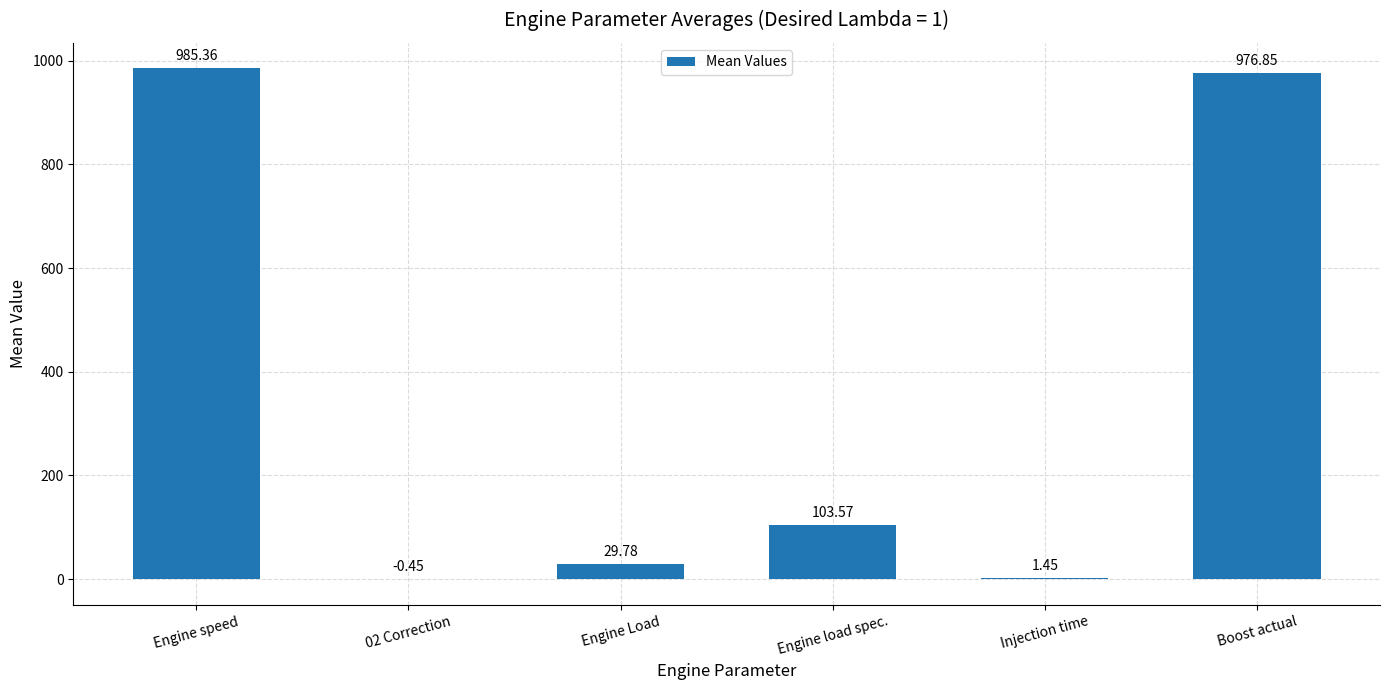

What is the sum of the values at 02 Correction and Engine Load?

29.3